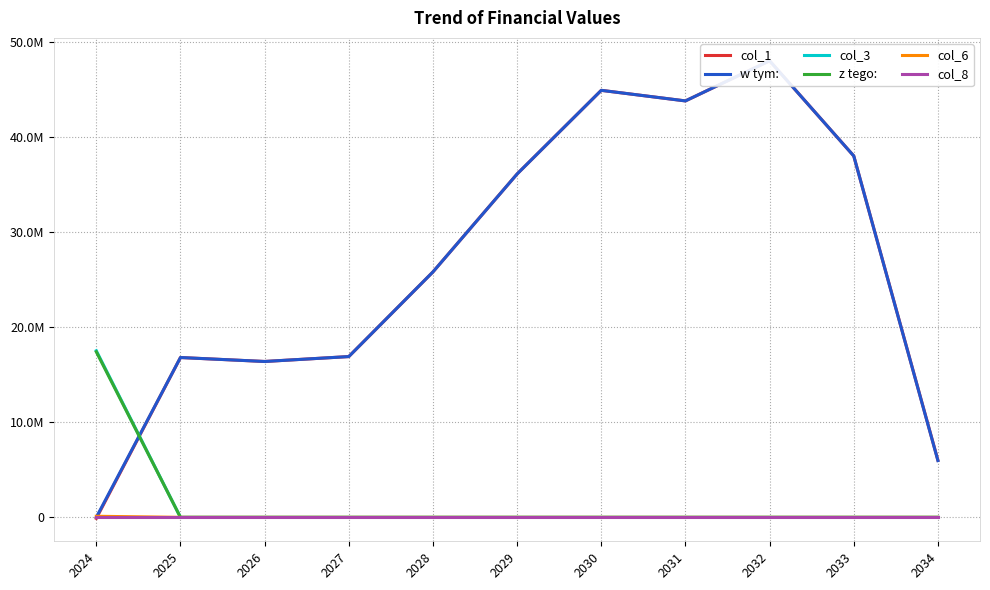

True or false: col_1 has more than 2 points higher than both neighbors.

True